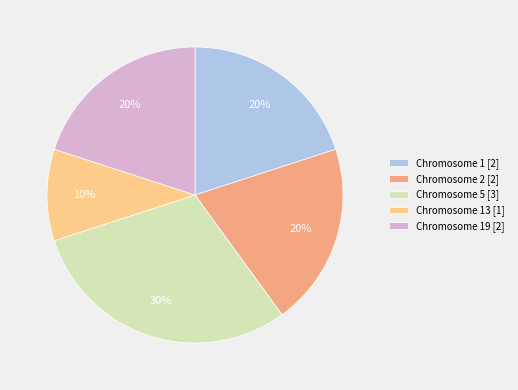

What is the smallest slice in the pie chart?

Chromosome 13 [1]